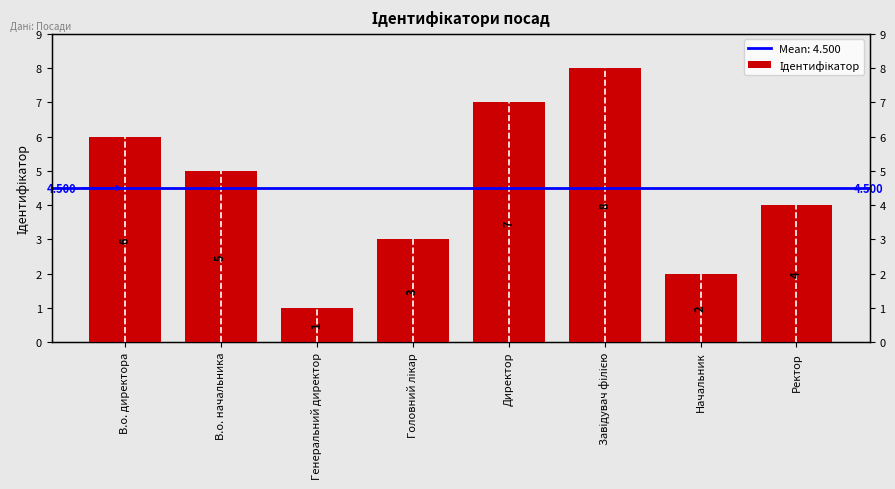

Reading left to right, what are all the values shown in this chart?

В.о. директора=6	В.о. начальника=5	Генеральний директор=1	Головний лікар=3	Директор=7	Завідувач філією=8	Начальник=2	Ректор=4